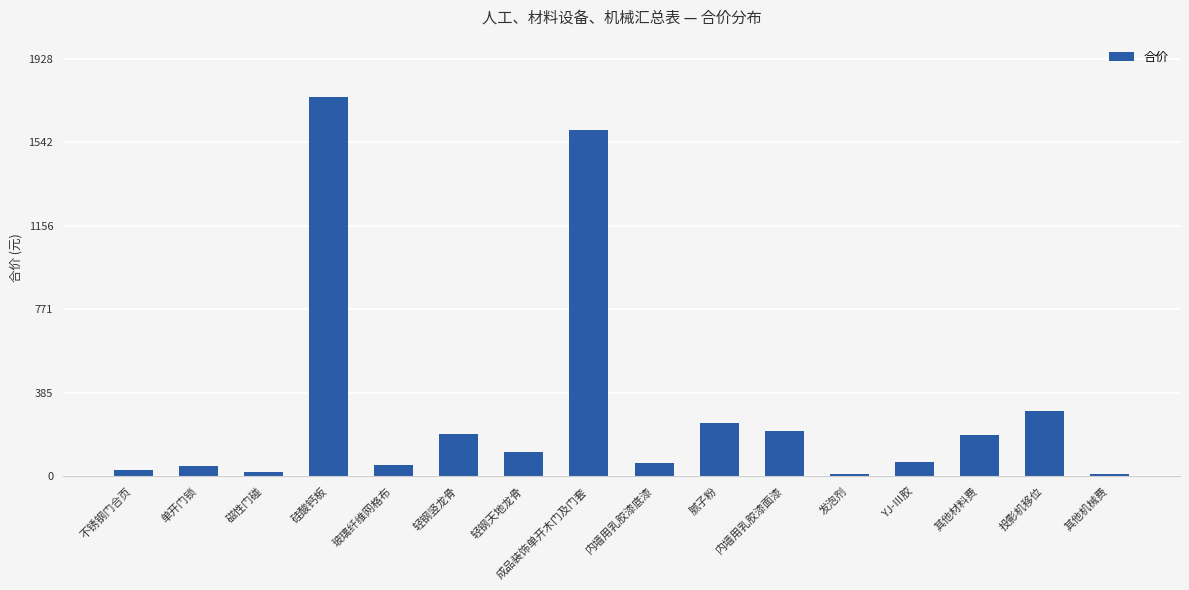

The value at 轻钢天地龙骨 is 194.6. True or false?

False